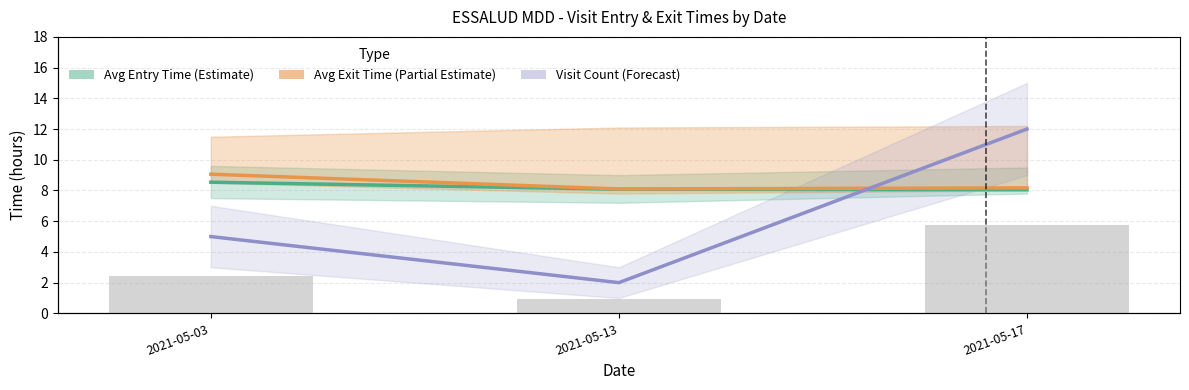

Rank the series by their maximum value, from highest to lowest.

Visit Count (Forecast), Visit Count (bars), Avg Exit Time (Partial Estimate), Avg Entry Time (Estimate)